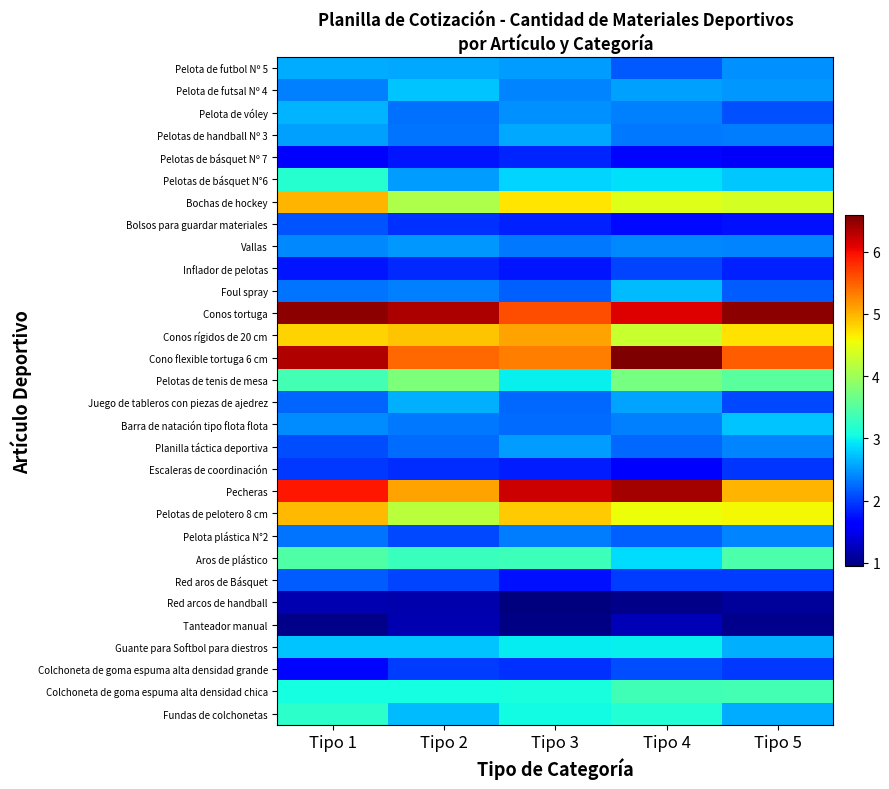

At which category is the sum across all series the highest?

Tipo 1